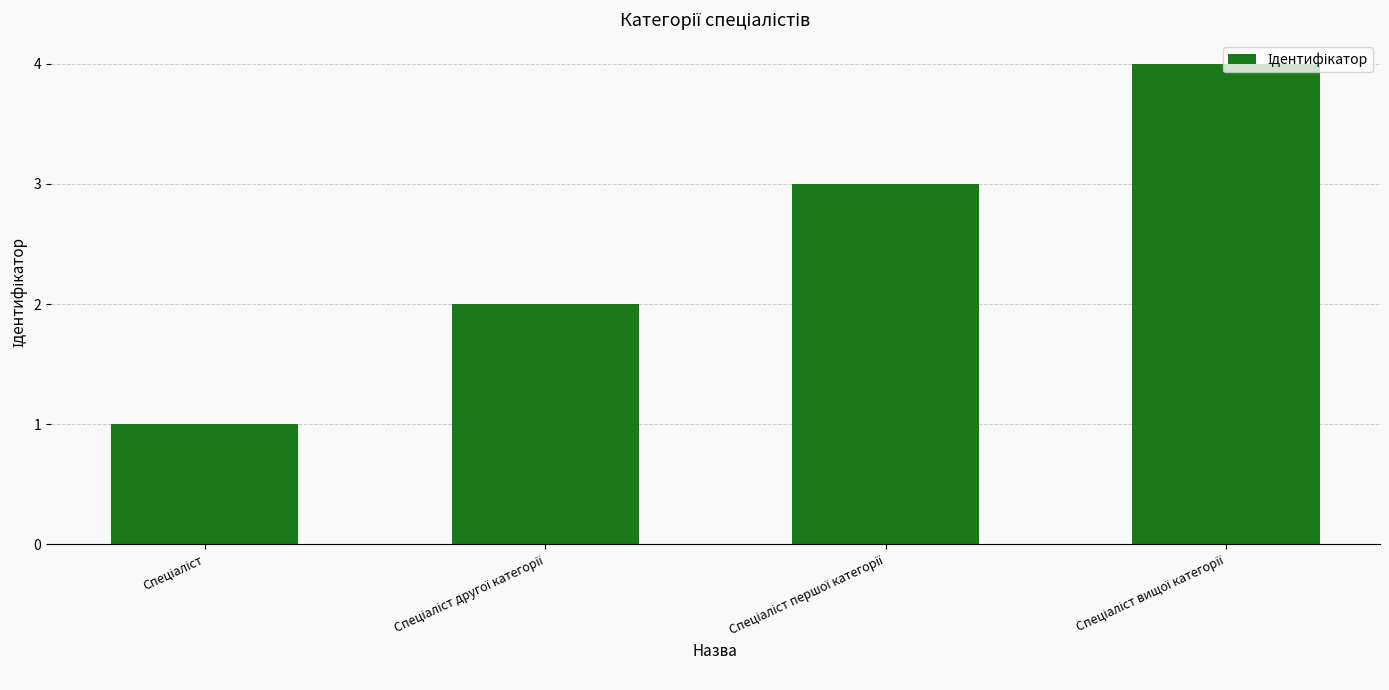

What is the difference between the maximum and minimum values?

3